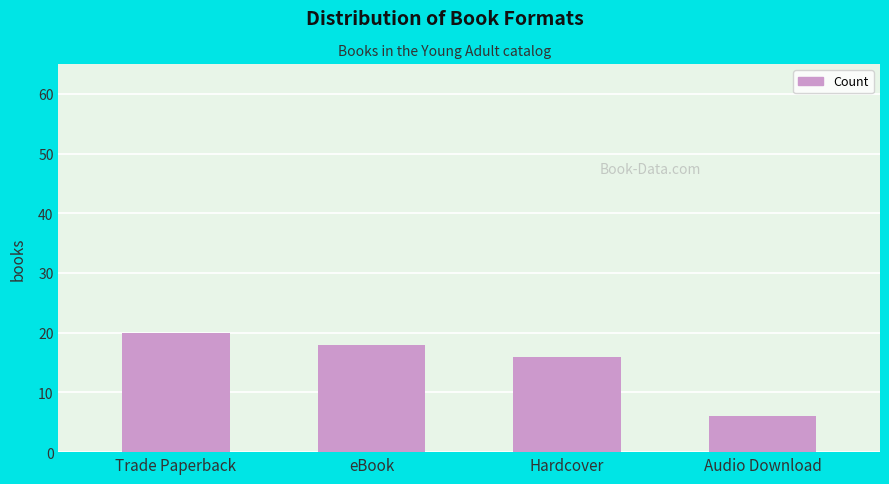

At which label does the data first exceed 18?

Trade Paperback